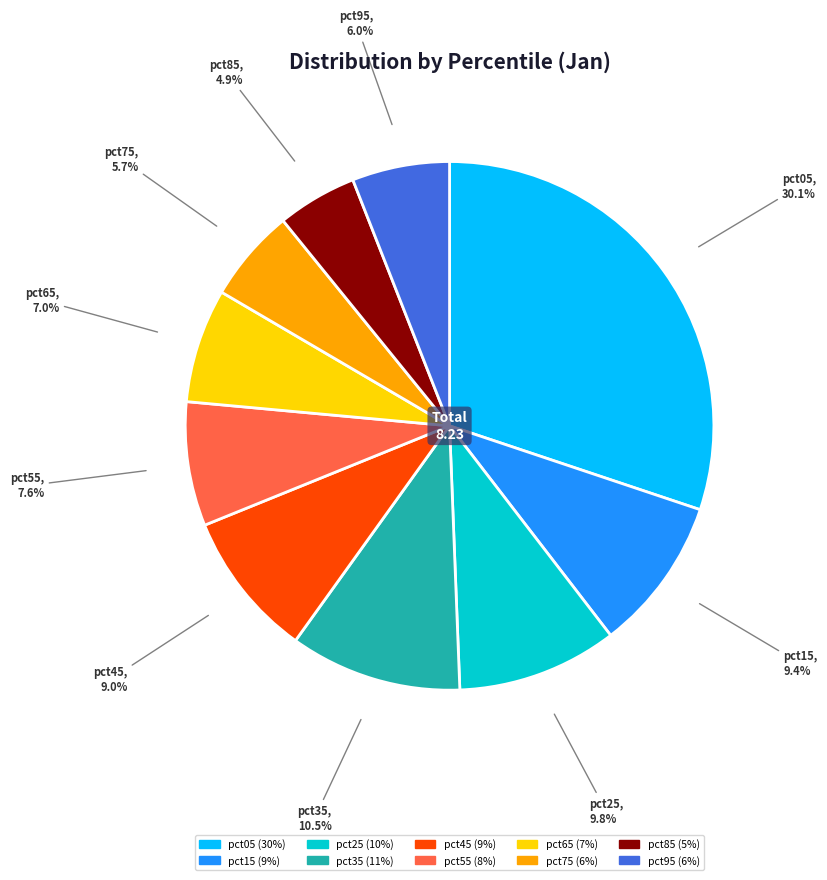

Which slice is the largest?

pct05